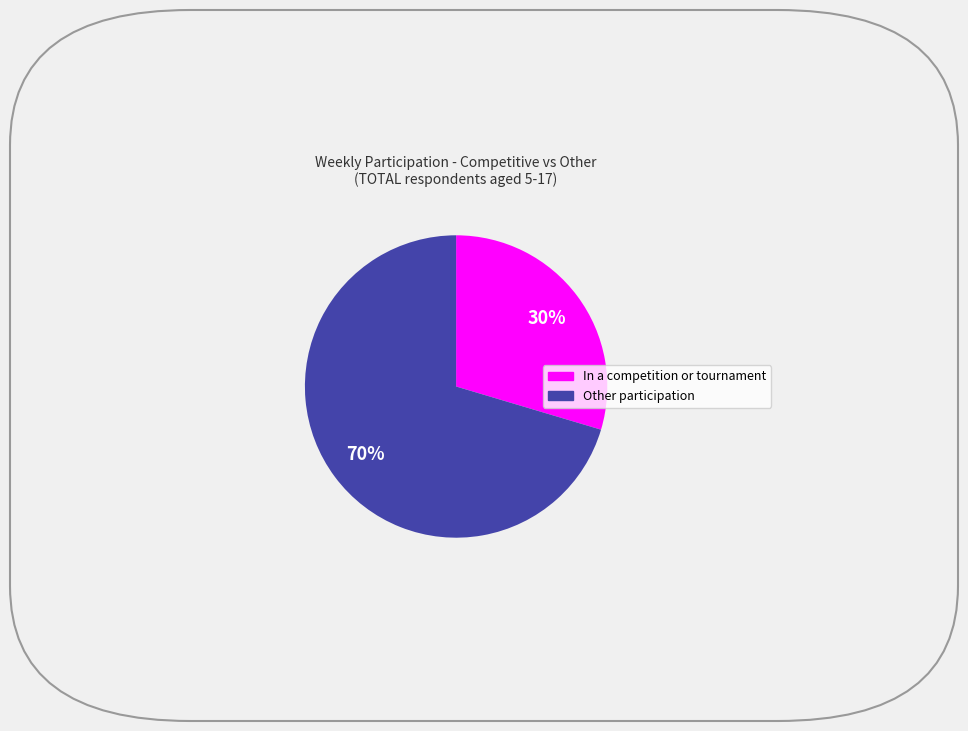

Between In a competition or tournament and Other participation, which is larger?

Other participation